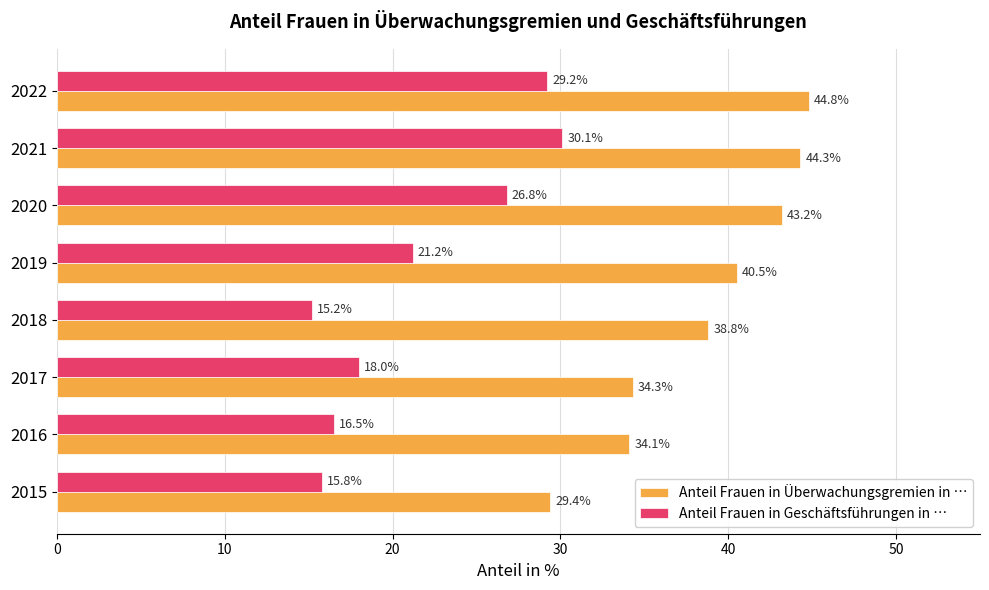

Rank the series by their average value, from lowest to highest.

Anteil Frauen in Geschäftsführungen in …, Anteil Frauen in Überwachungsgremien in …